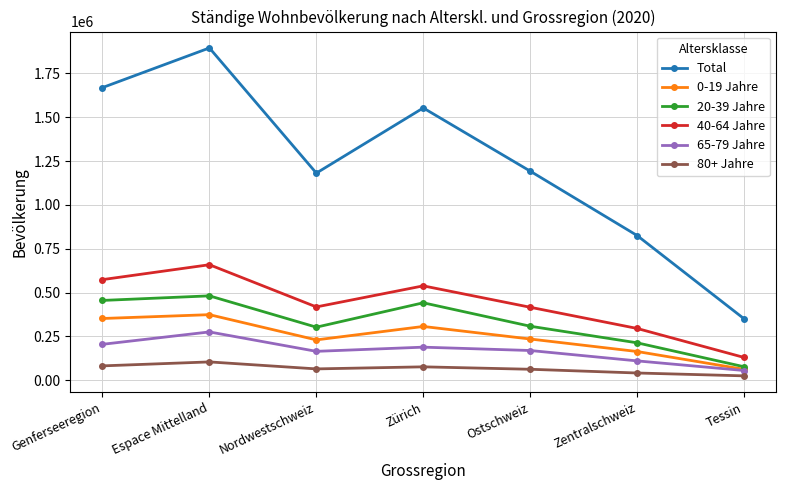

The value of 40-64 Jahre at Zentralschweiz is 98493. True or false?

False